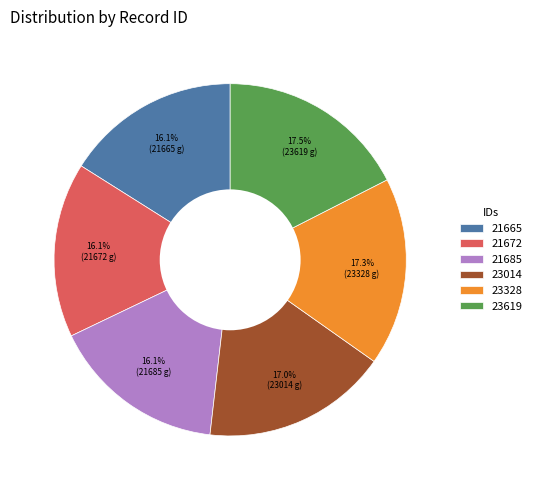

Is there a majority slice in this chart?

No